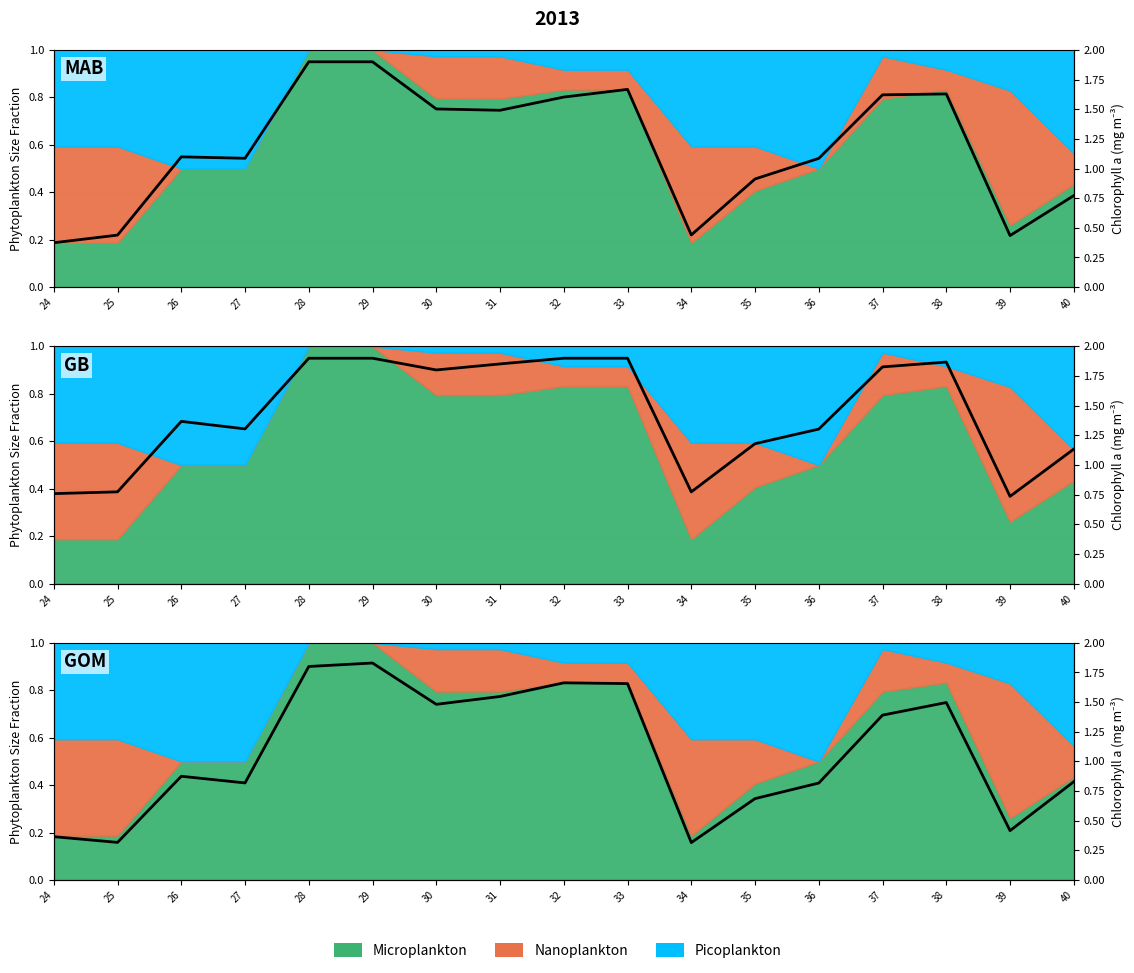

Reading right to left, list all the values displayed in this chart.

40=0.8	39=0.4	38=1.5	37=1.4	36=0.8	35=0.7	34=0.3	33=1.7	32=1.7	31=1.5	30=1.5	29=1.8	28=1.8	27=0.8	26=0.9	25=0.3	24=0.4